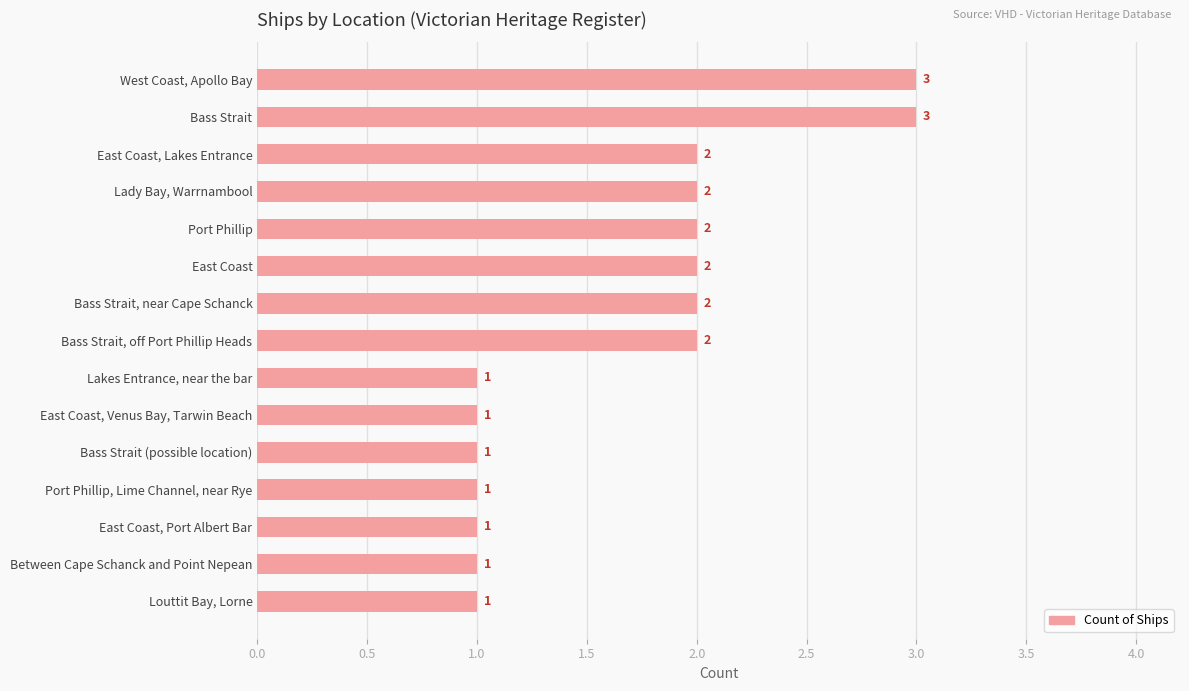

What is the sum of all values?

25